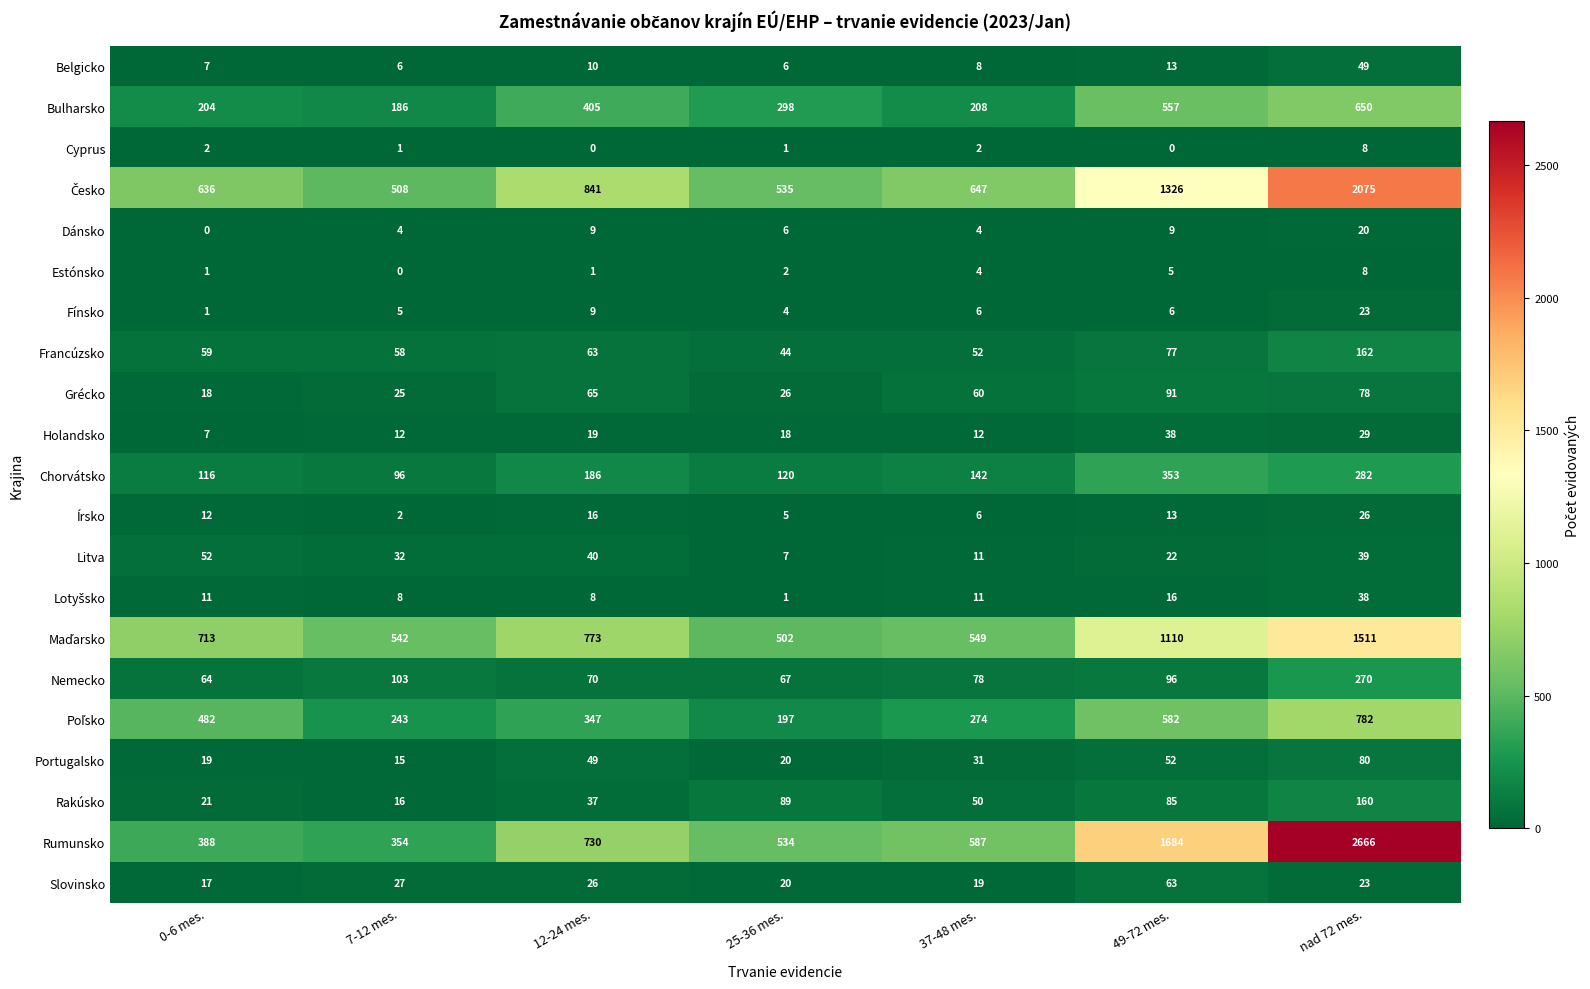

Which category has the highest value across all series?

nad 72 mes.